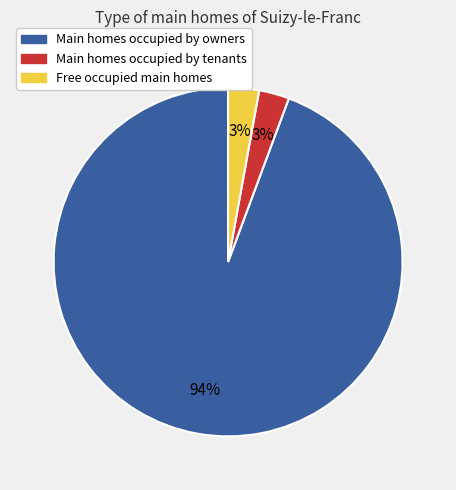

The Main homes occupied by owners slice represents 94% of the pie. True or false?

True